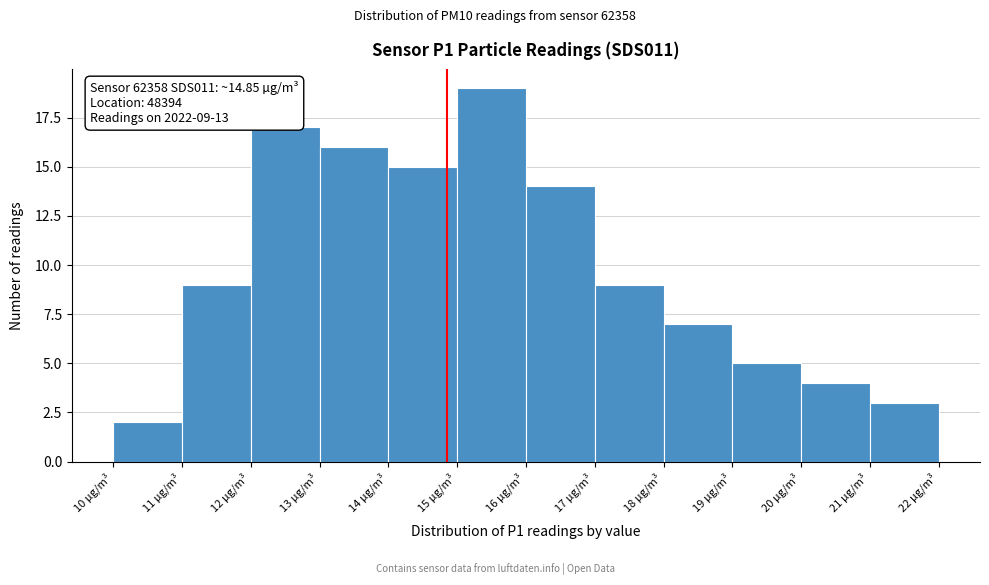

Over which range of the x-axis is the bar tallest?

15 to 16